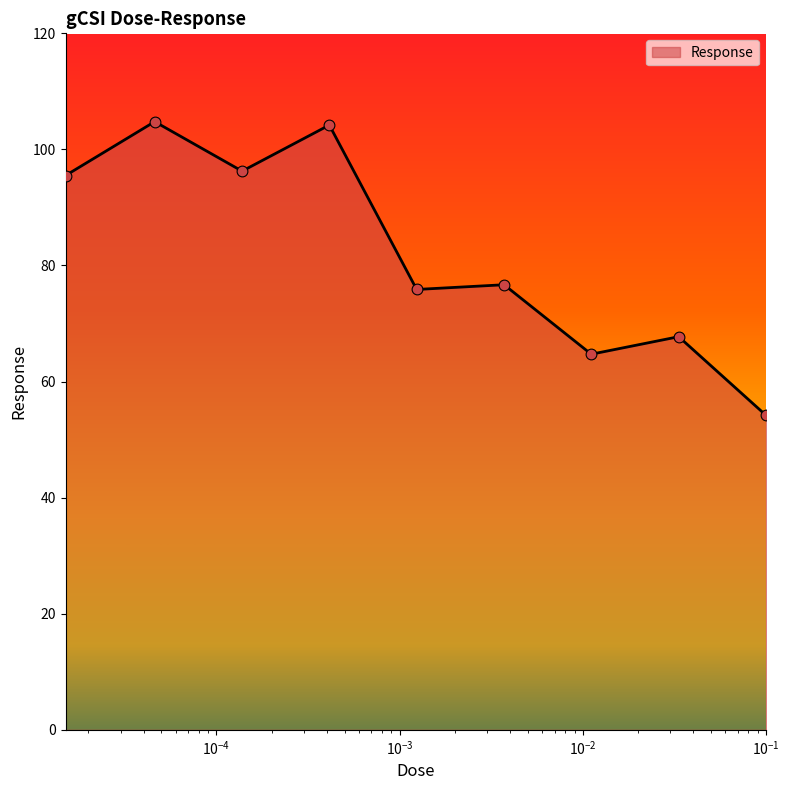

What is the maximum value shown in the chart?

104.8